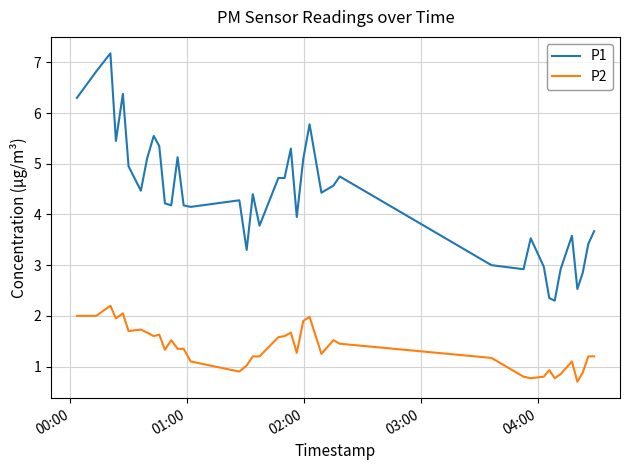

True or false: P1 and P2 intersect in this chart.

False